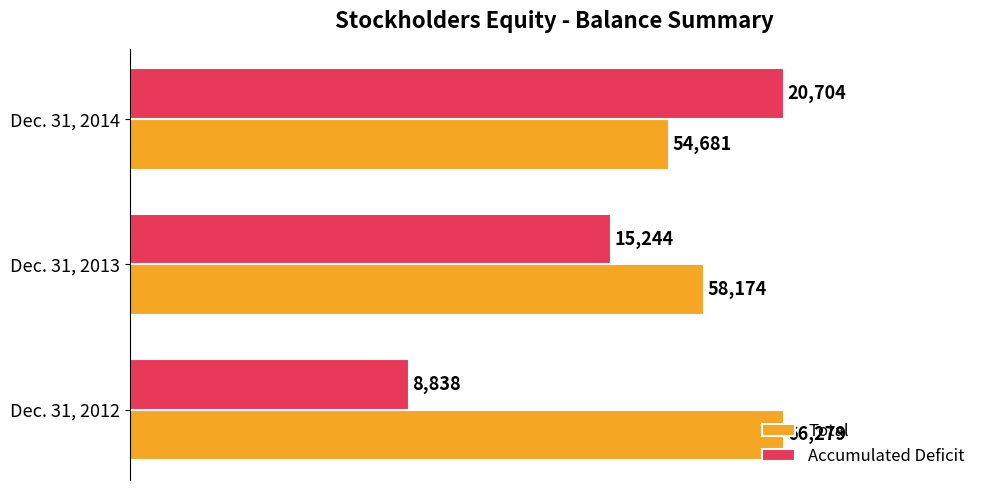

What are all the series names shown in the legend?

Total, Accumulated Deficit